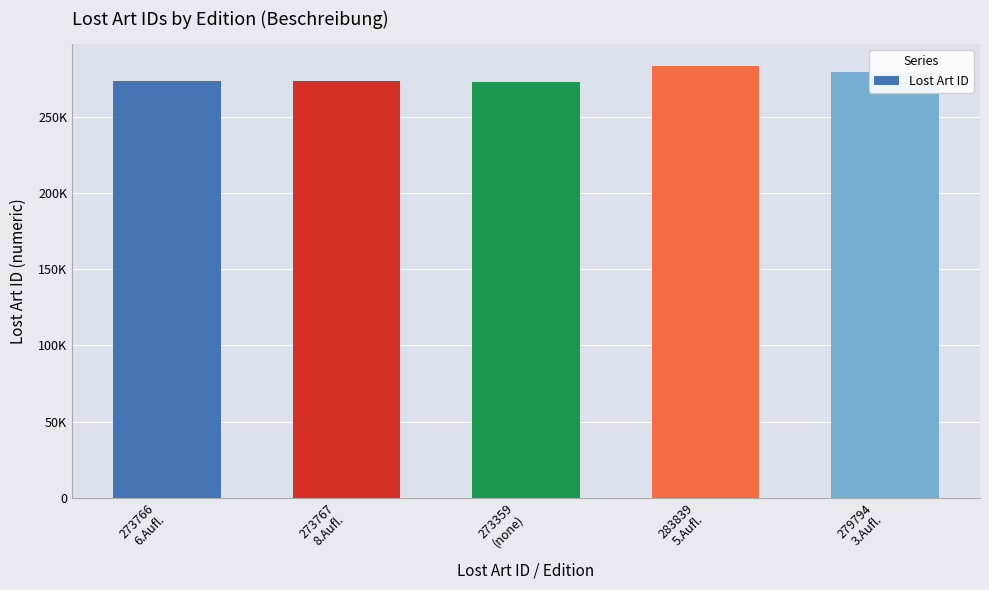

Rank the categories by value from lowest to highest.

273359
(none), 273766
6.Aufl., 273767
8.Aufl., 279794
3.Aufl., 283839
5.Aufl.